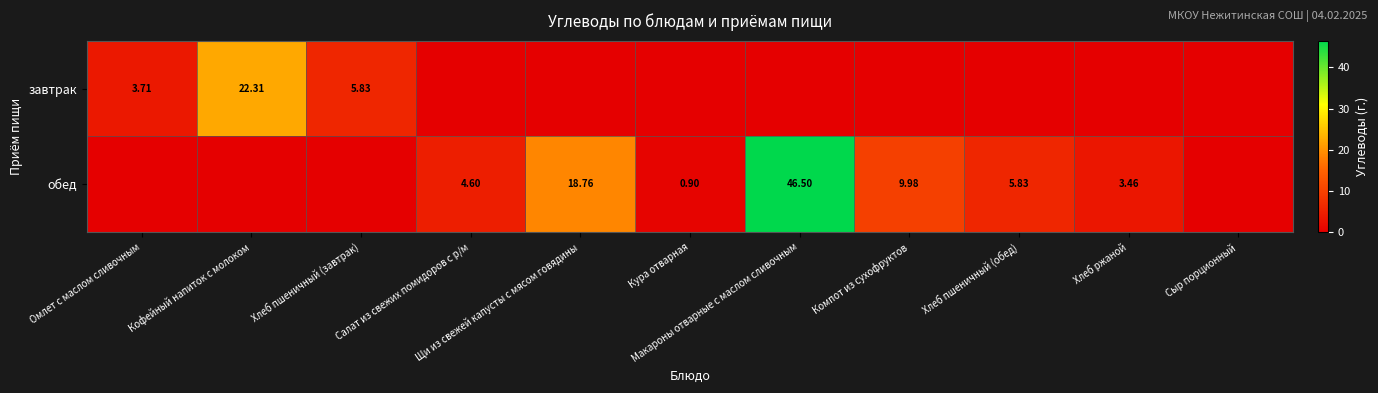

What is the difference between the maximum and minimum values in the завтрак series?

22.3